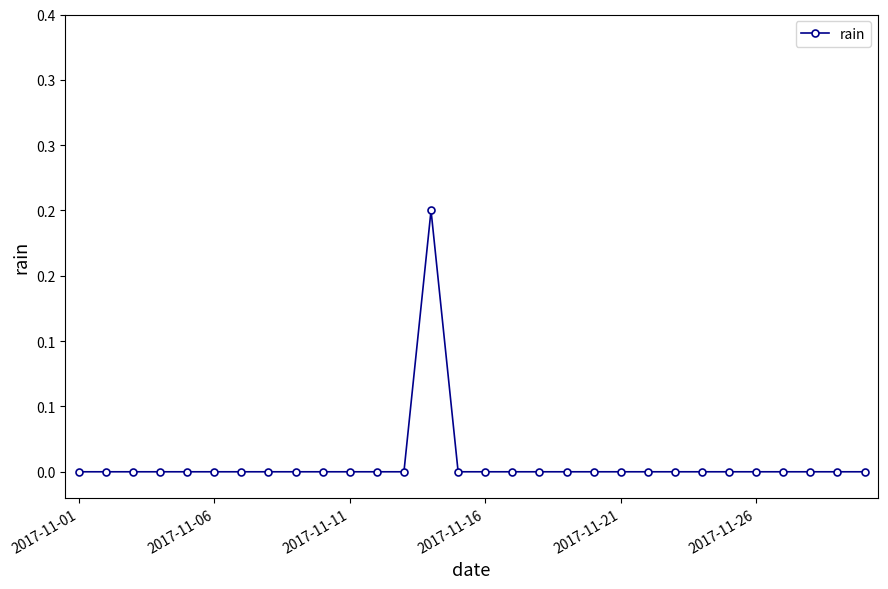

What is the sum of all values?

0.2